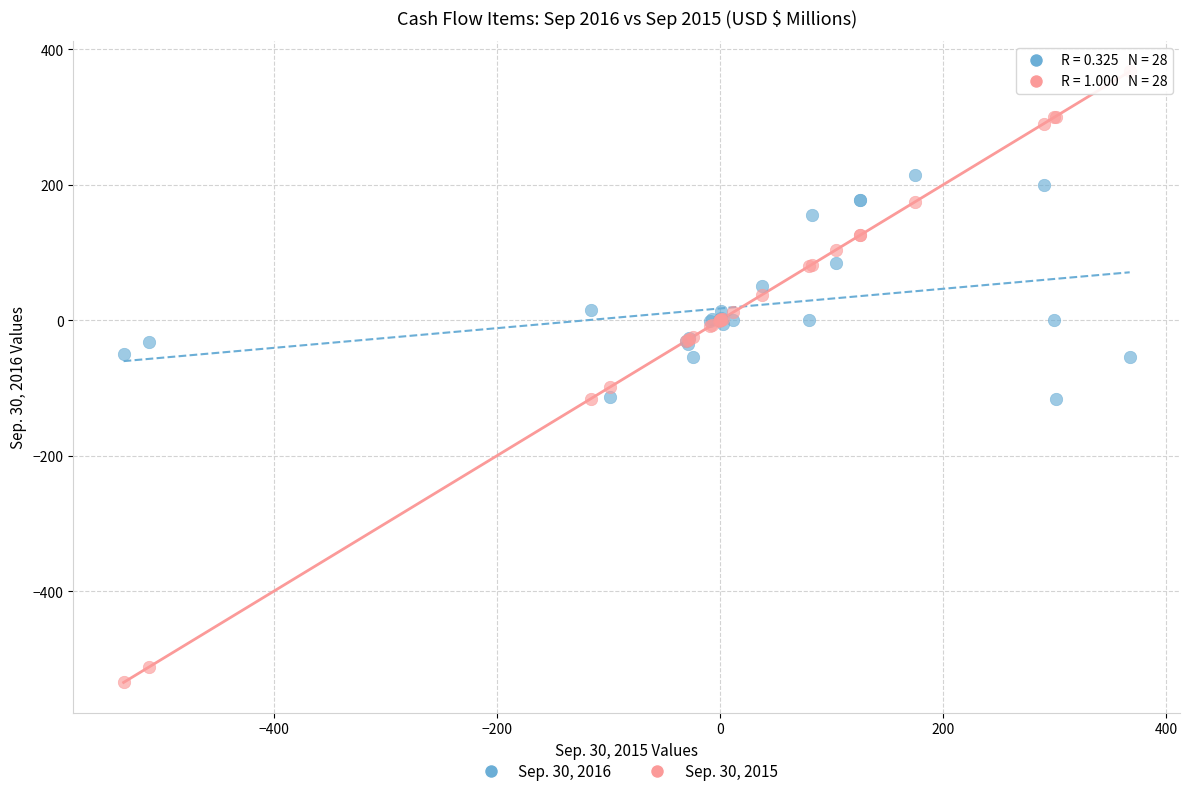

Which series has the widest spread of Y values?

Sep. 30, 2015